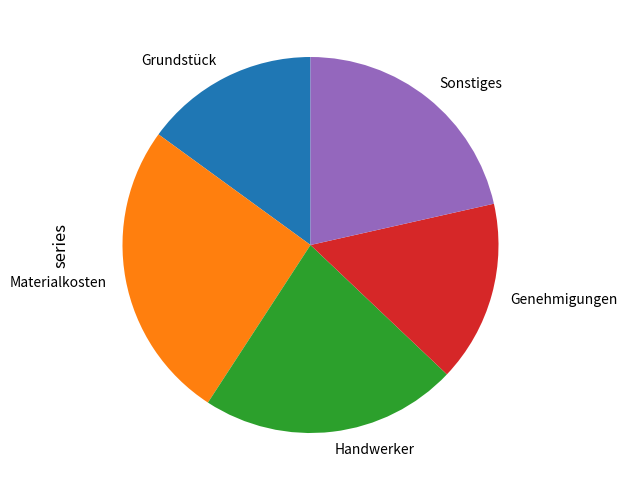

Is it true that Grundstück is 1% of the pie?

False